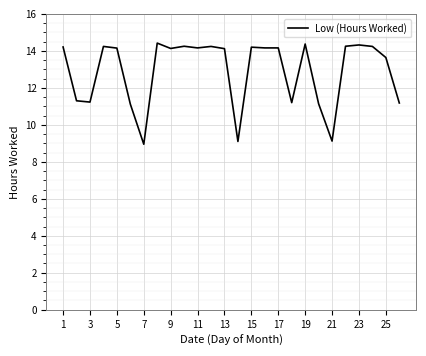

What is the greatest value displayed?

14.4